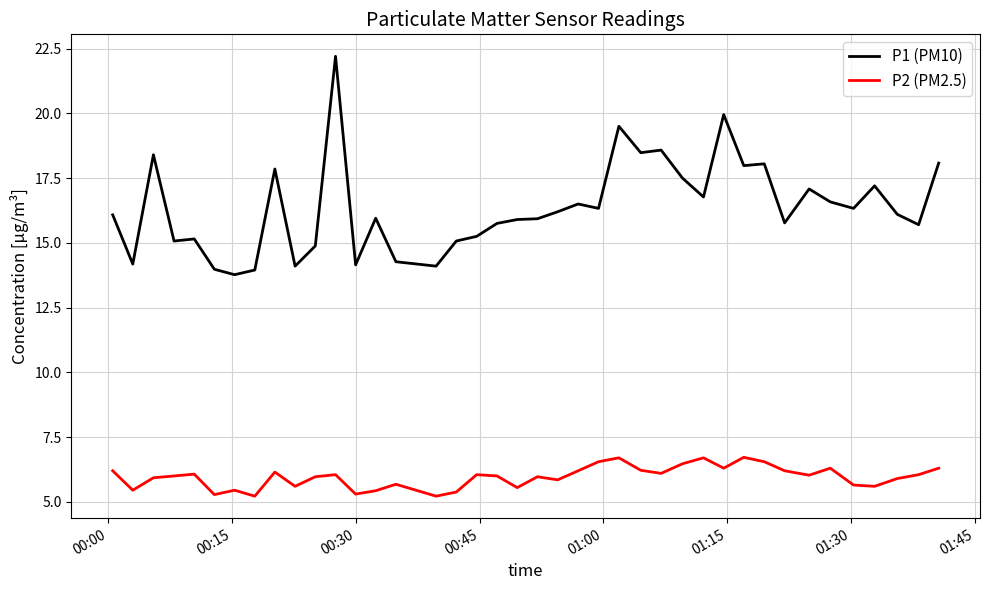

What are all the series names shown in the legend?

P1 (PM10), P2 (PM2.5)